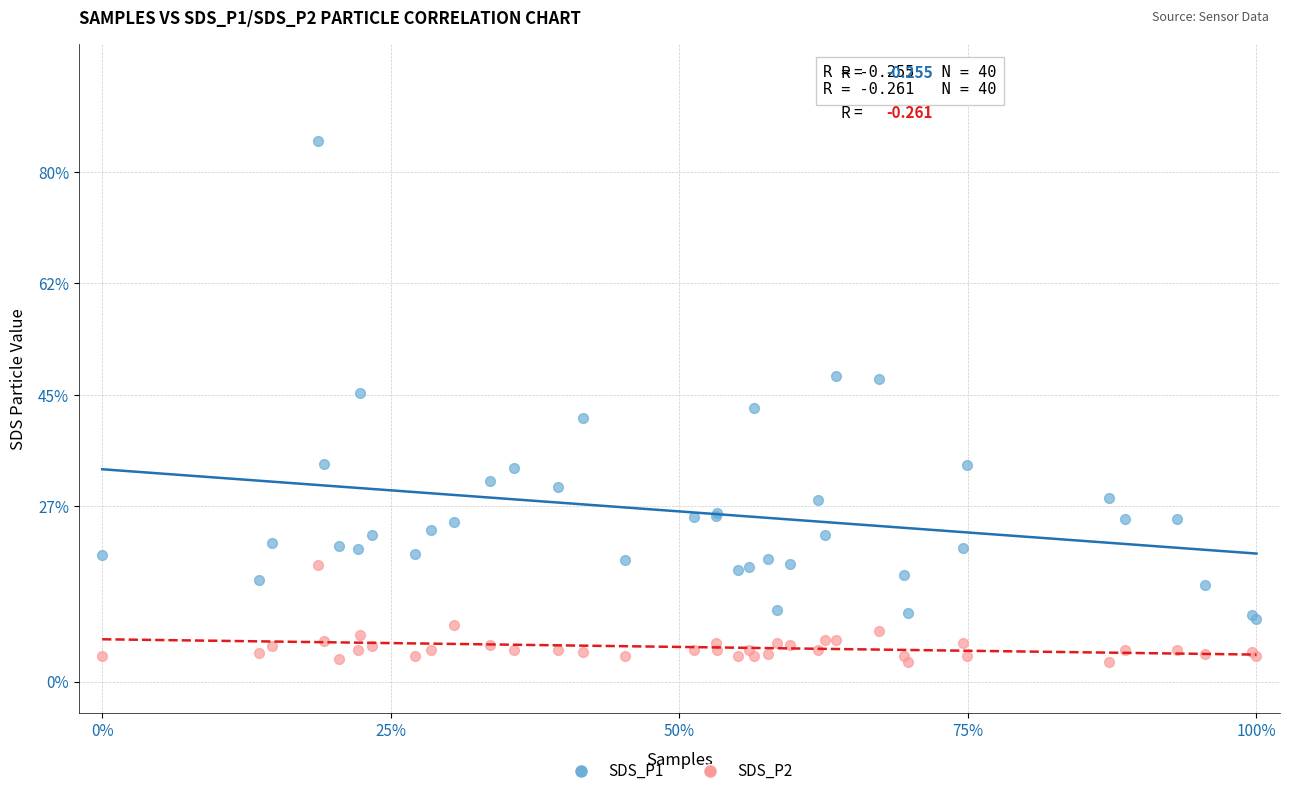

Which series contains the lowest Y value?

SDS_P2